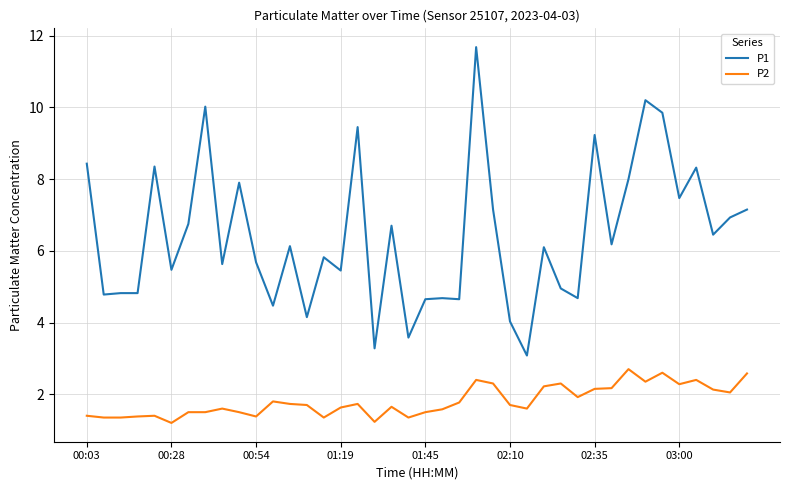

True or false: P1 and P2 cross at least once.

False